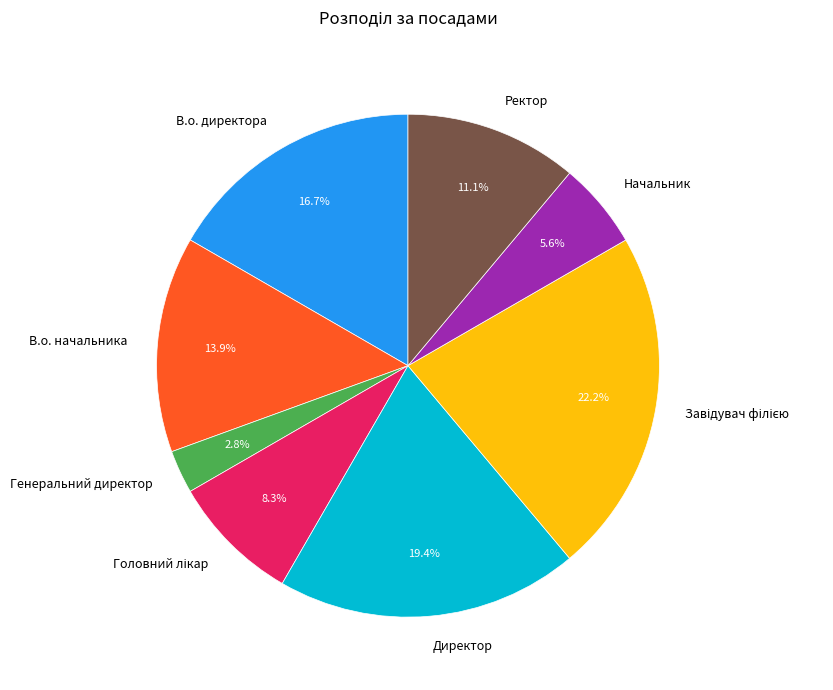

Is there any slice that represents more than half of the pie?

No